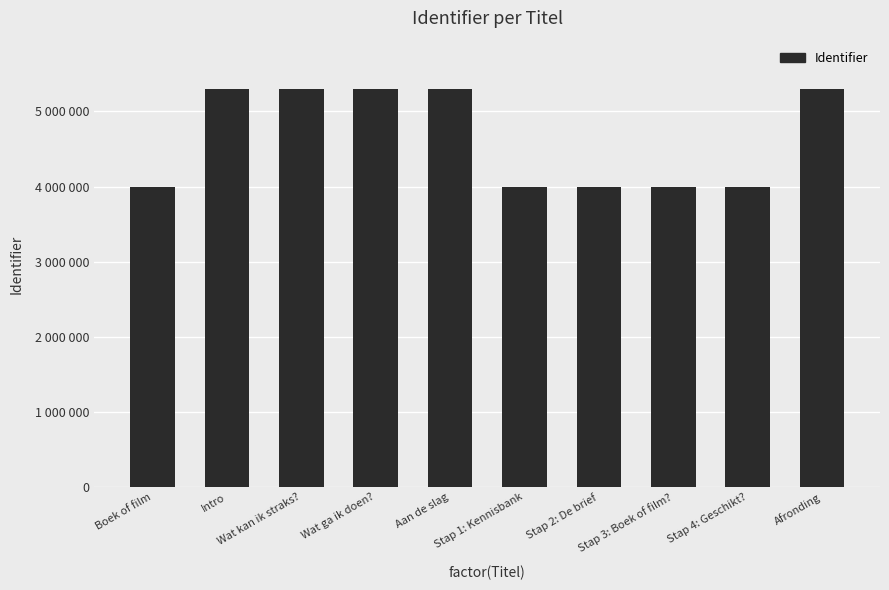

What is the smallest value displayed?

3989908